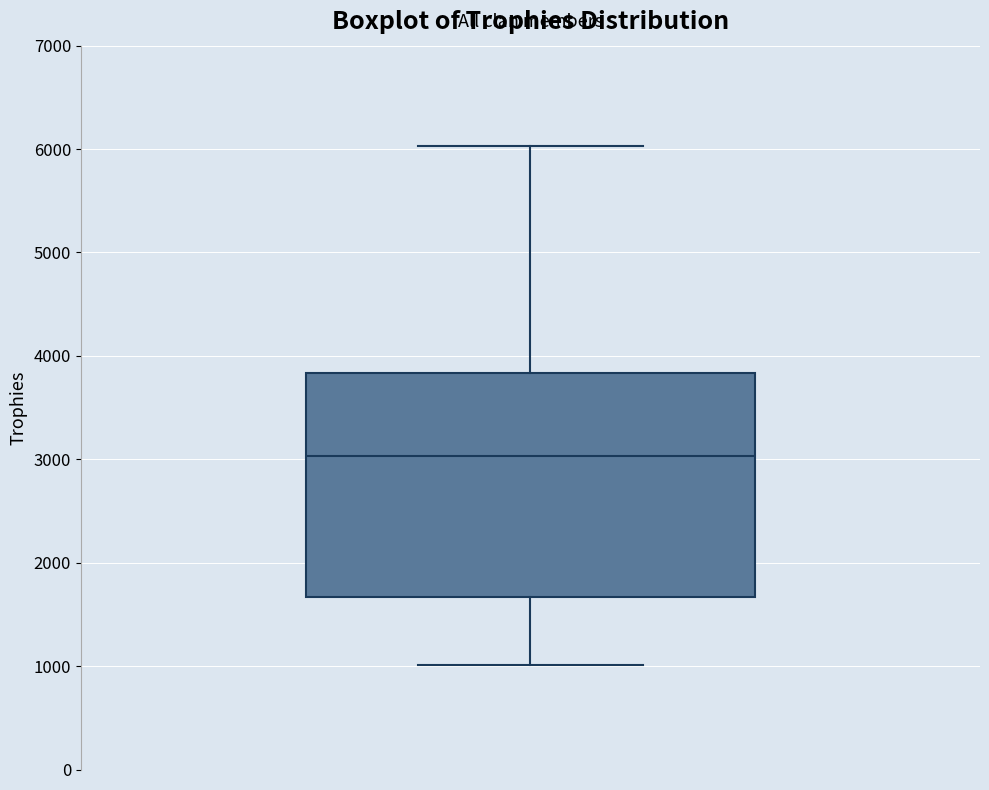

Read this box plot against the y-axis: the position of the median line, the range covered by the box, and the ends of both whiskers. The values are not printed on the chart, so give them approximately, as read against the axis.

median 3000, box 1700 to 3800, whiskers 1000 to 6000